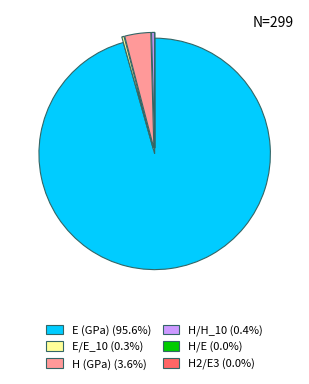

Does any single category account for the majority?

Yes